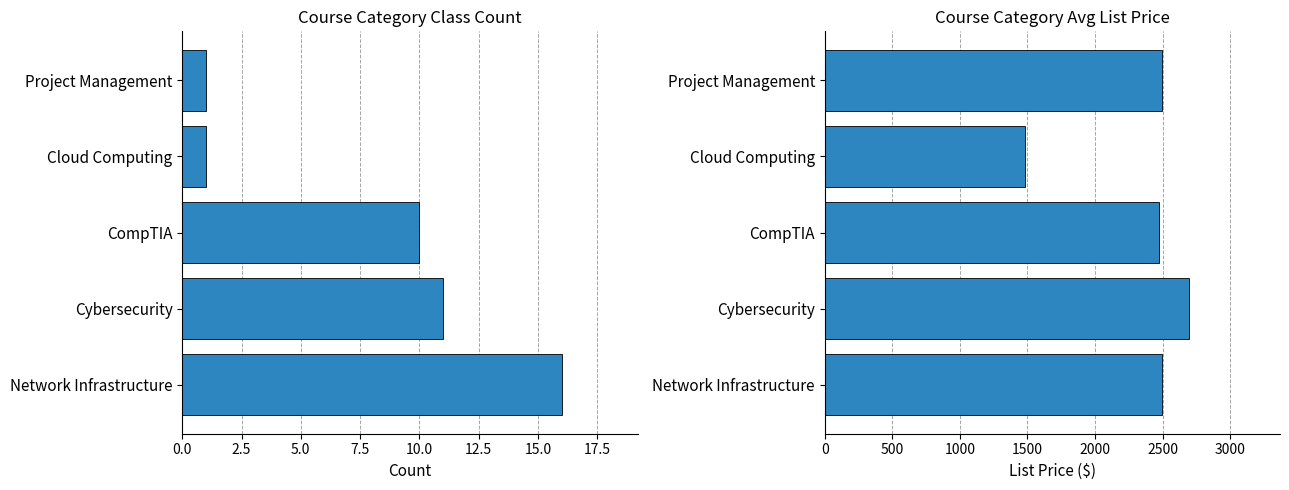

What is the difference between the maximum and minimum values in the Avg List Price series?

1210